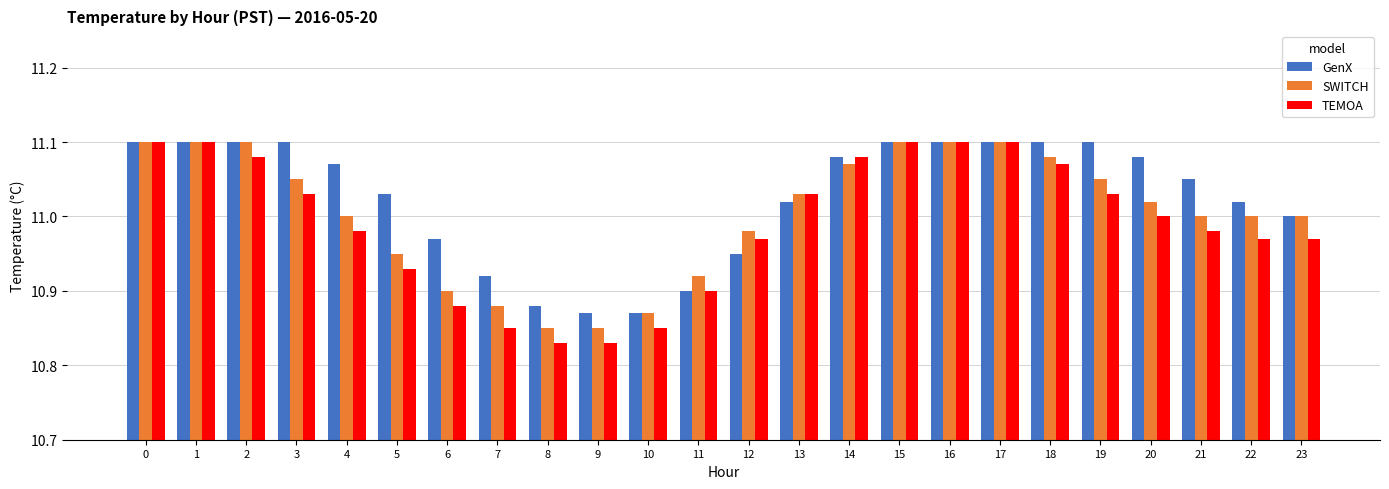

The GenX series shows 4.8 at 7. True or false?

False